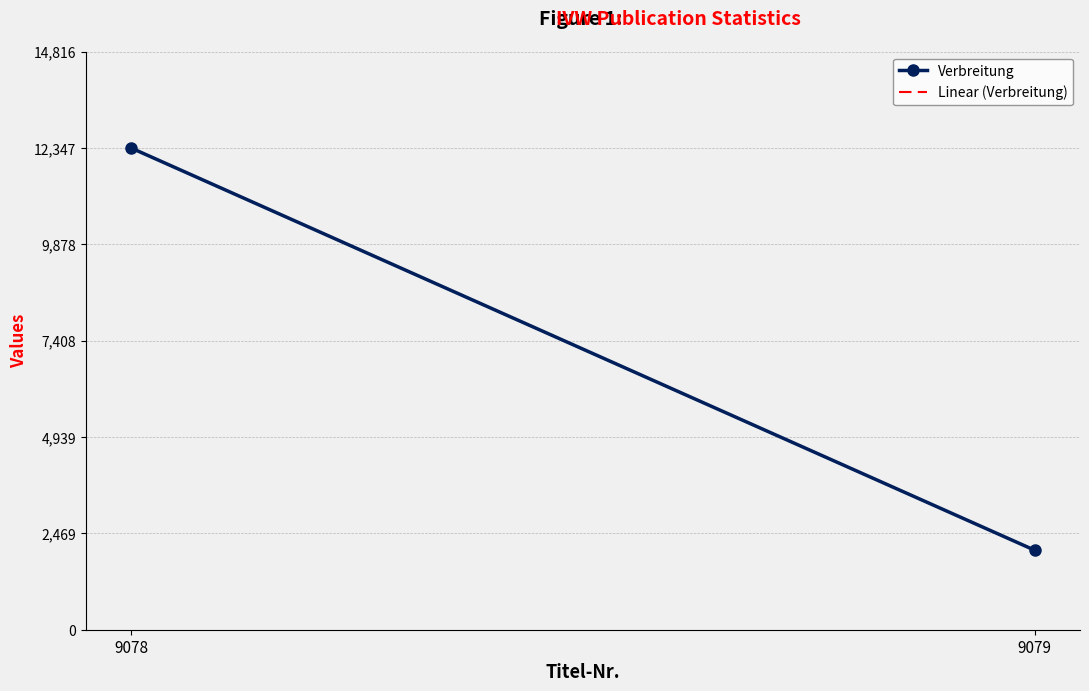

What is the maximum value shown in the chart?

12347